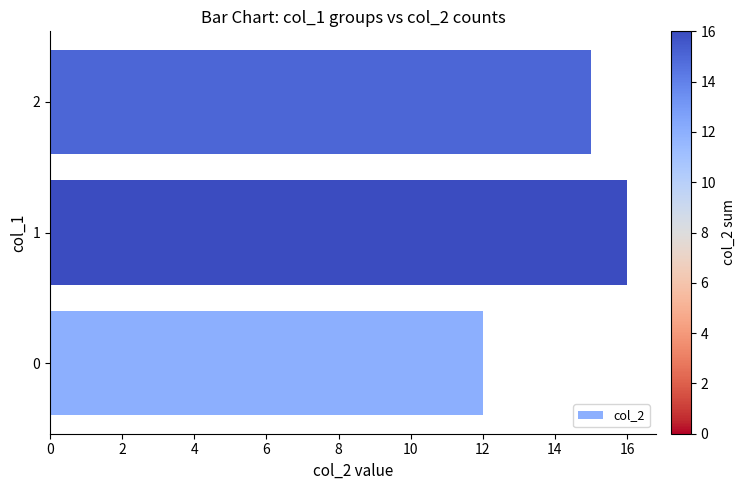

How many series are shown in this chart?

1